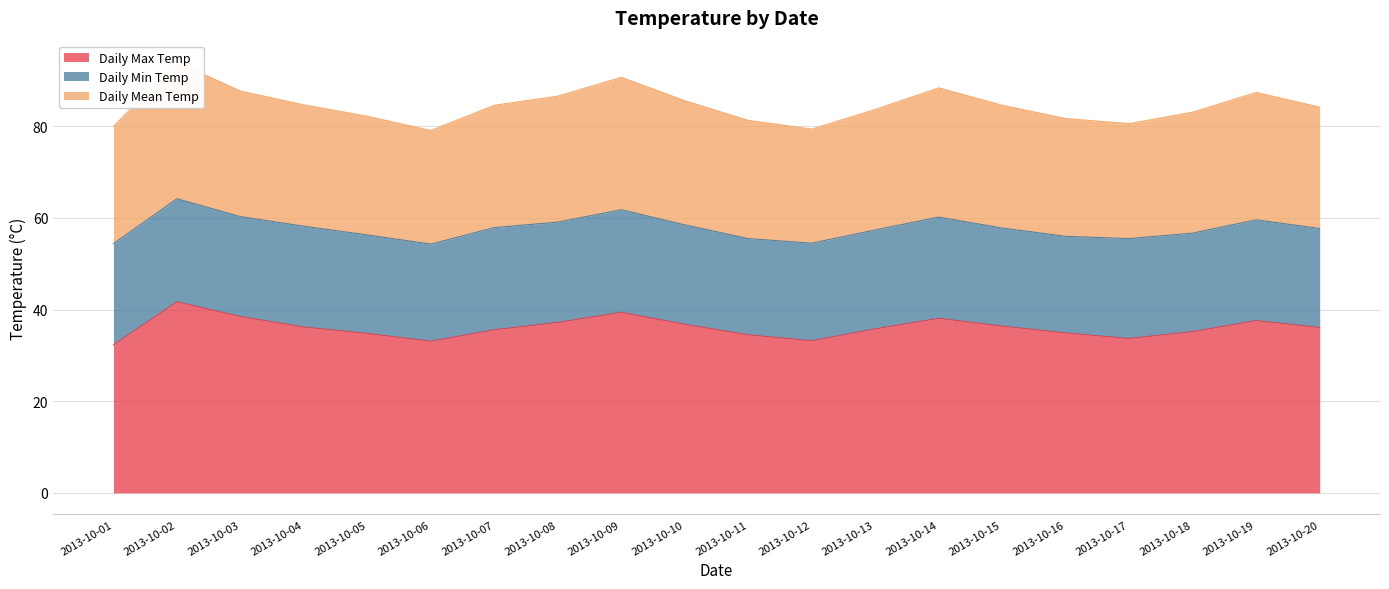

What is the value of the Daily Max Temp point at the 8th from the left?

37.2